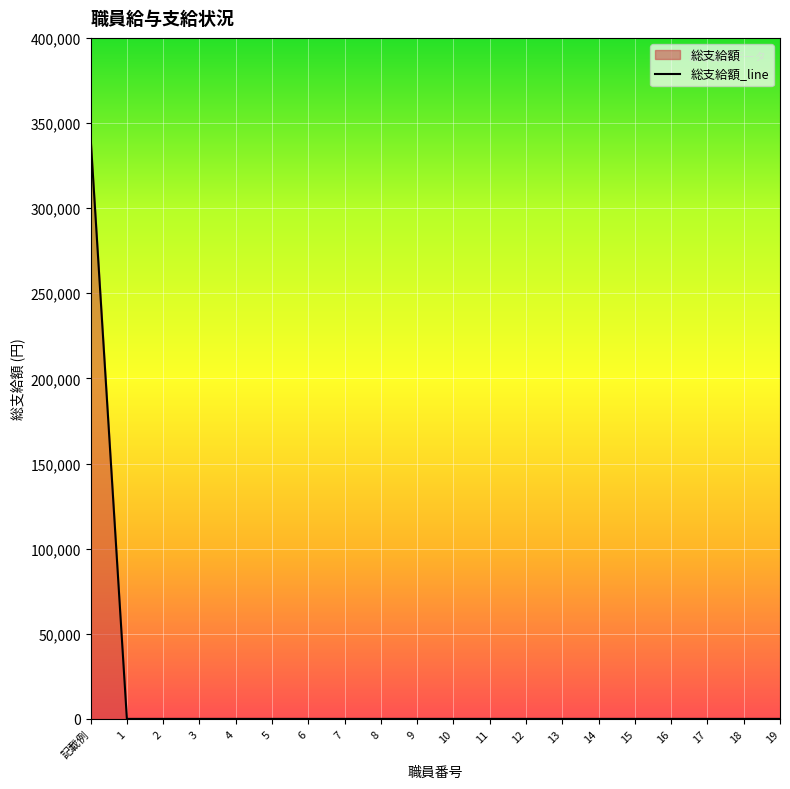

Which label corresponds to the smallest value in the chart?

1